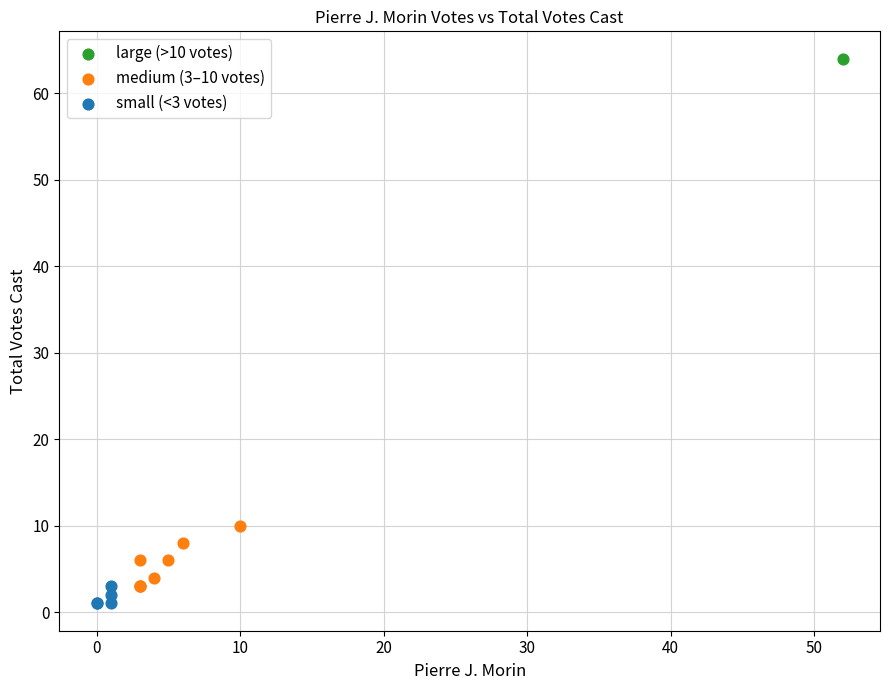

Which series contains the lowest Y value?

small (<3 votes)